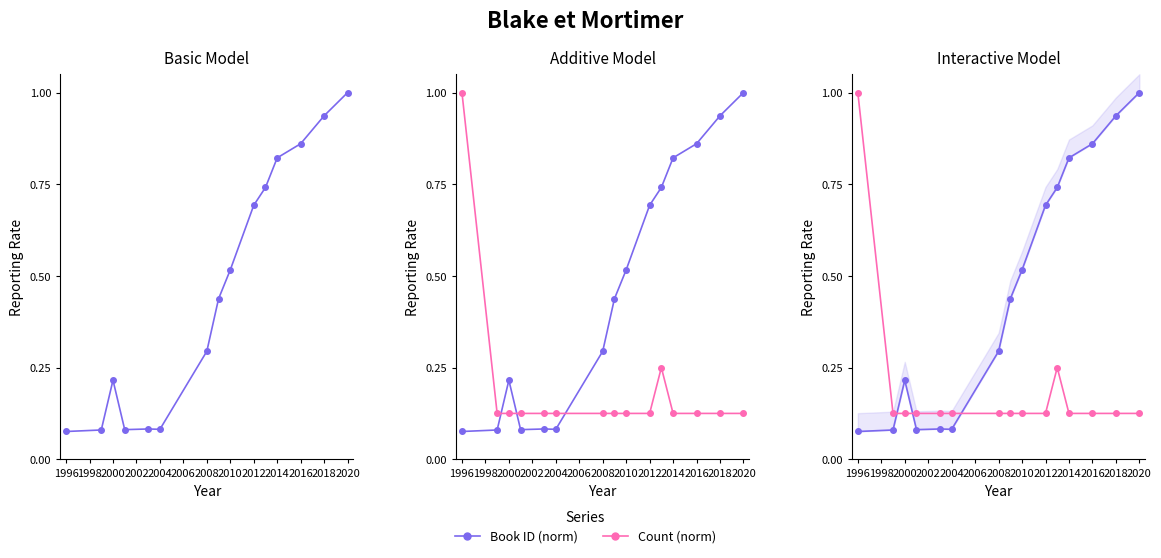

Reading left to right, what are all the values shown in this chart?

Book ID (norm): 0.1	0.1	0.2	0.1	0.1	0.1	0.3	0.4	0.5	0.7	0.7	0.8	0.9	0.9	1.0
Count (norm): 1.0	0.1	0.1	0.1	0.1	0.1	0.1	0.1	0.1	0.1	0.2	0.1	0.1	0.1	0.1